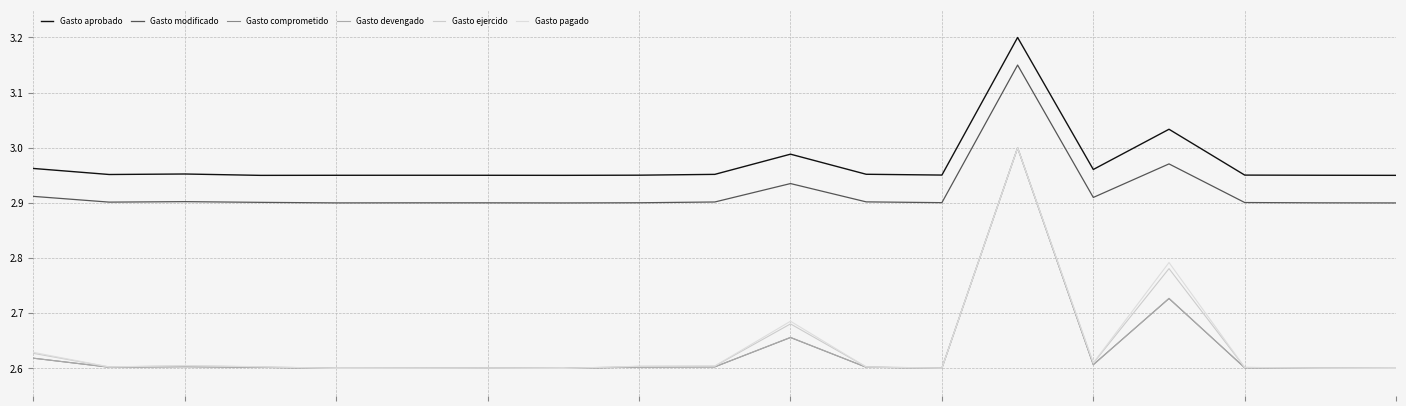

How many lines are shown in the chart?

6